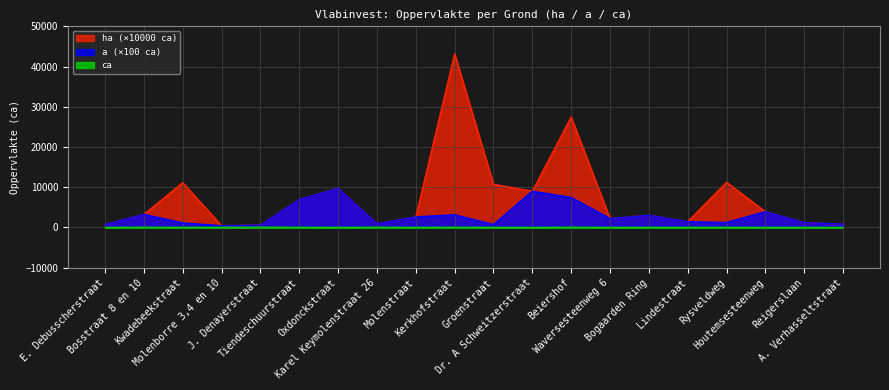

Where does the ca series first go above 24?

Bosstraat 8 en 10